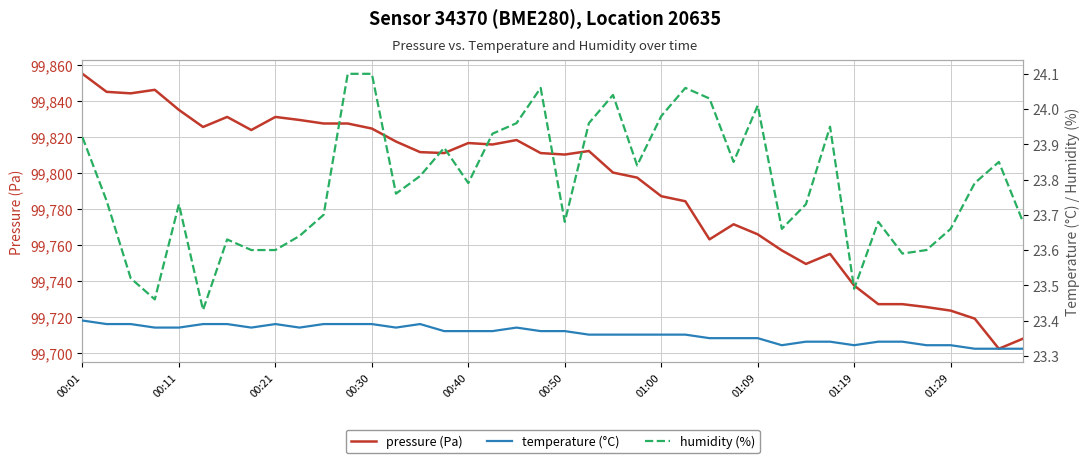

What is the minimum value shown in the chart?

23.3